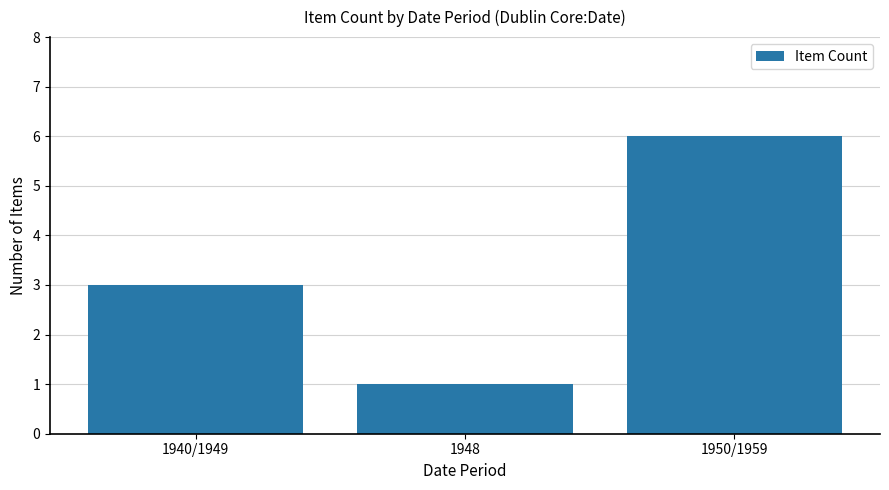

List the labels in order of value, largest first.

1950/1959, 1940/1949, 1948